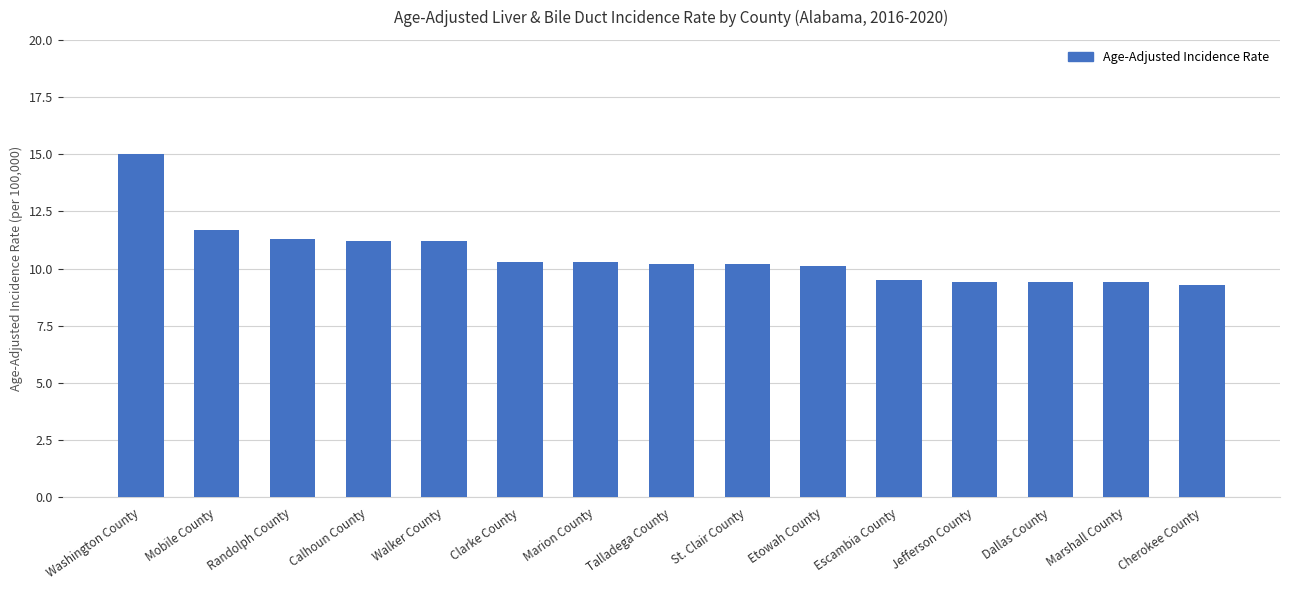

Does the chart contain stacked bars?

No